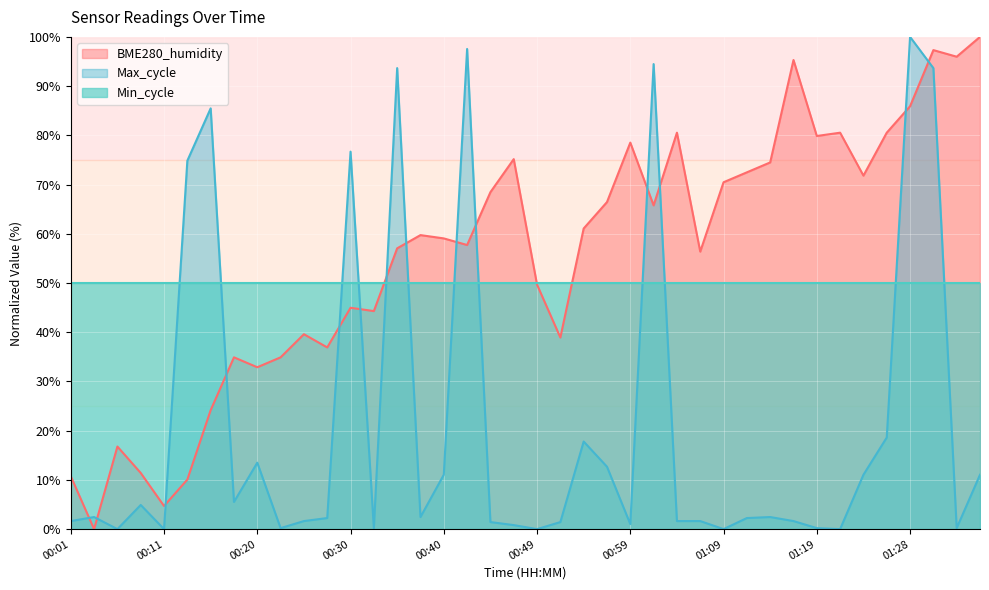

What is the difference between the second highest and minimum values in the Max_cycle series?

97.5